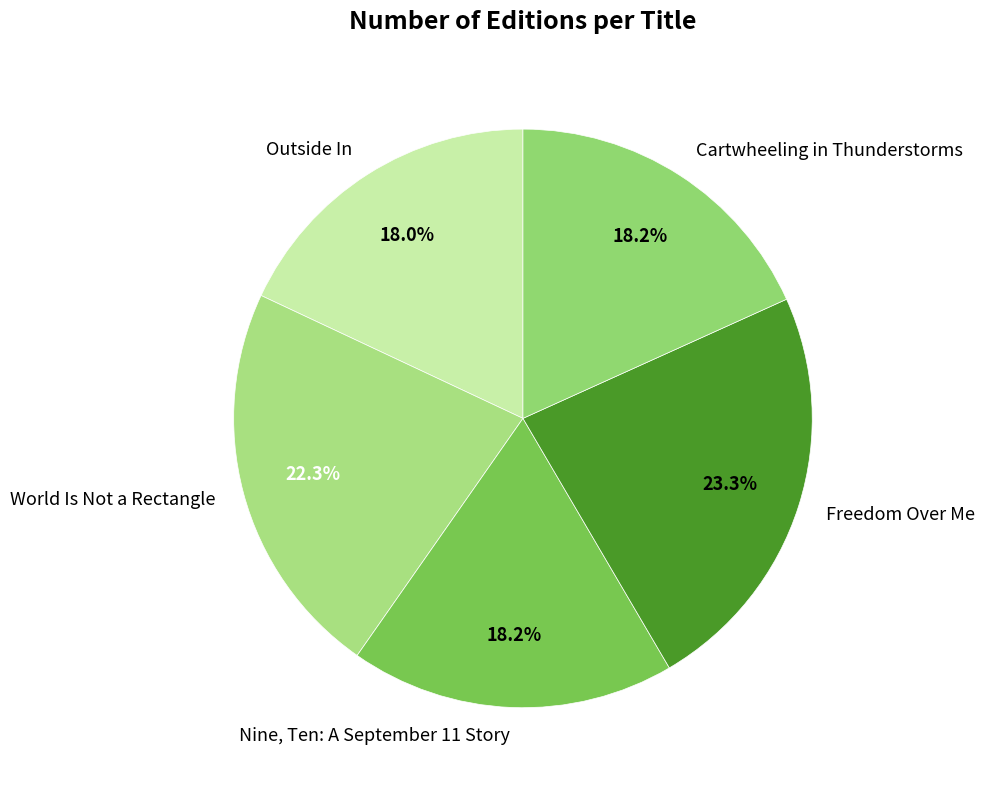

The Freedom Over Me slice represents 23% of the pie. True or false?

True